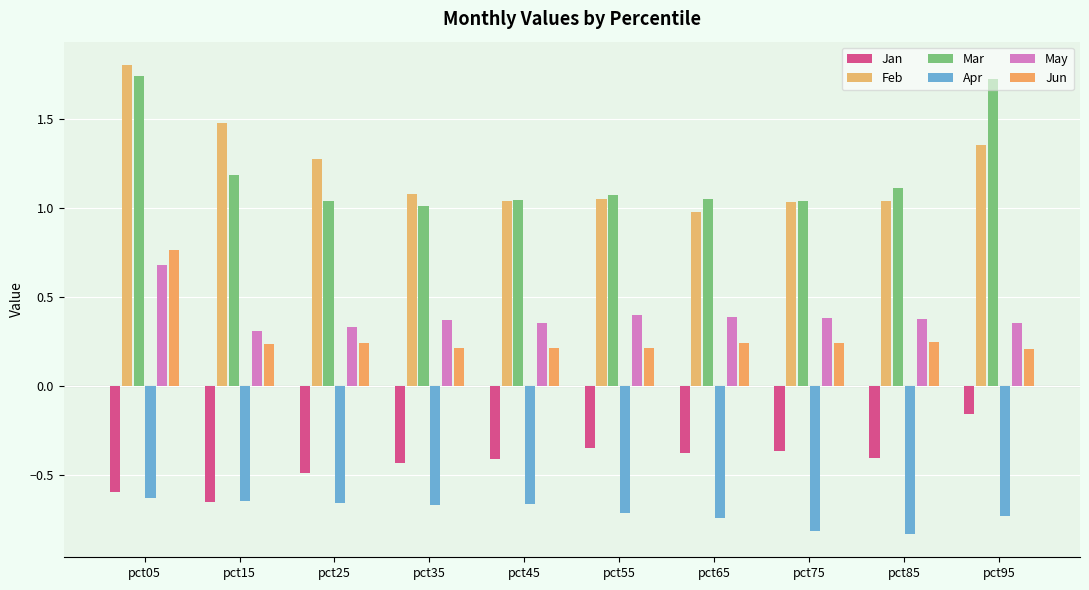

What is the value of the May bar at the 3rd from the left?

0.3